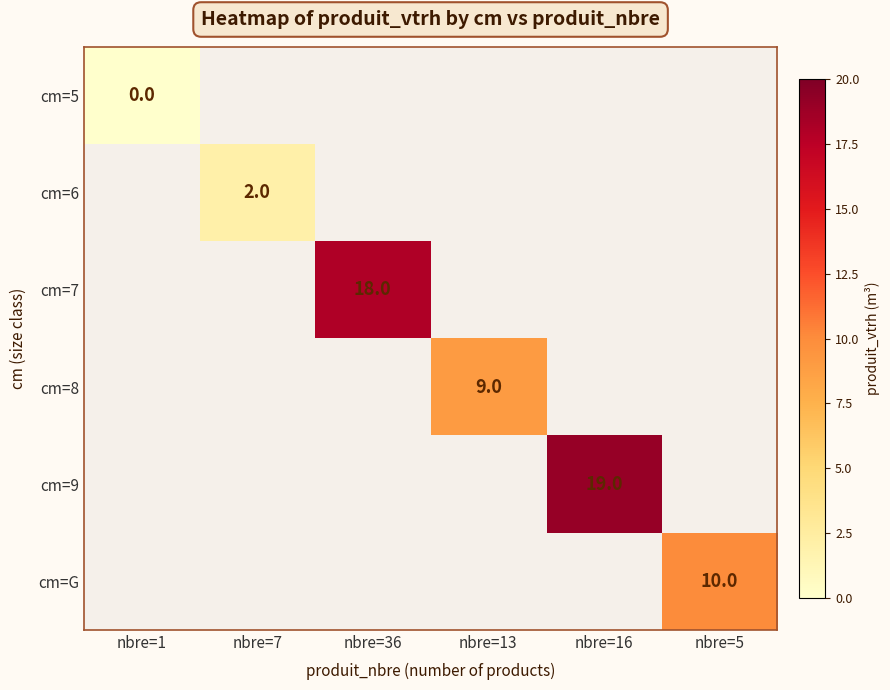

At how many categories does at least one series exceed 12?

2